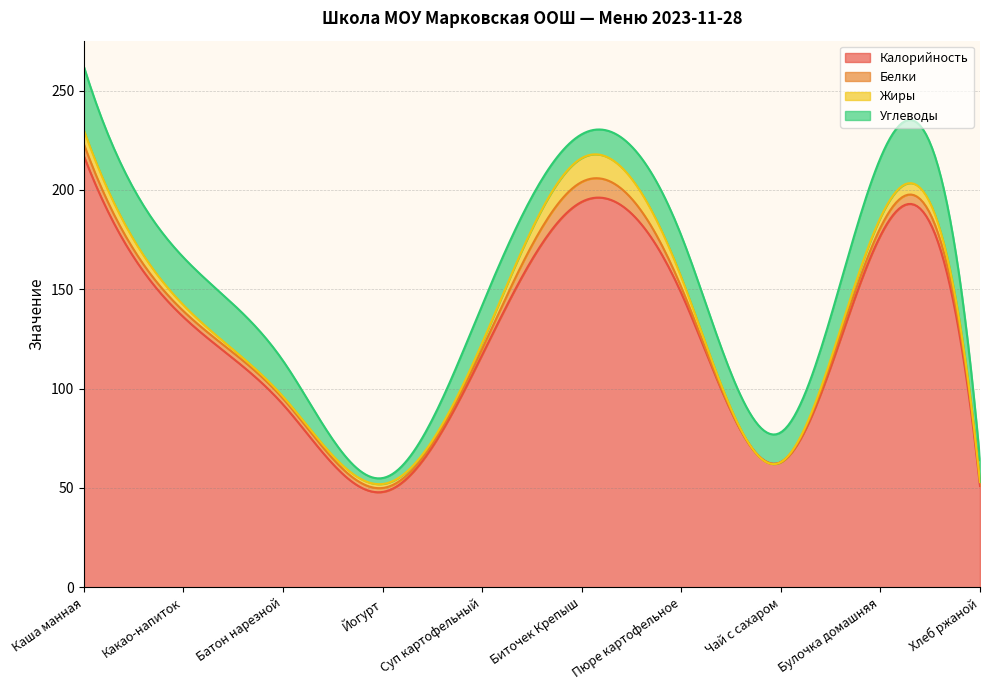

What is the label of the 1st point from the right?

Хлеб ржаной